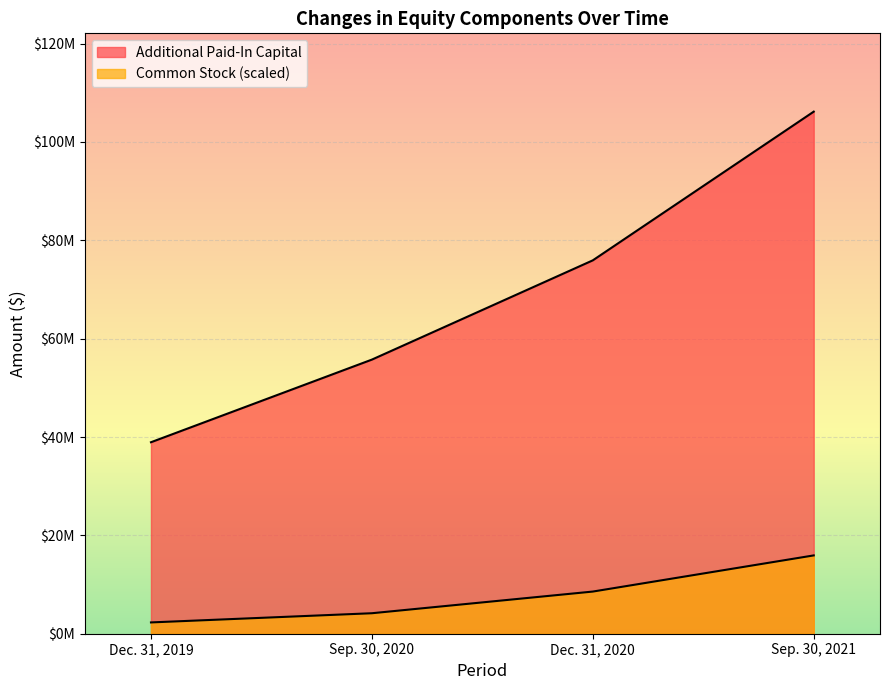

What value does the Additional Paid-In Capital series have at Dec. 31, 2019?

38935790.0